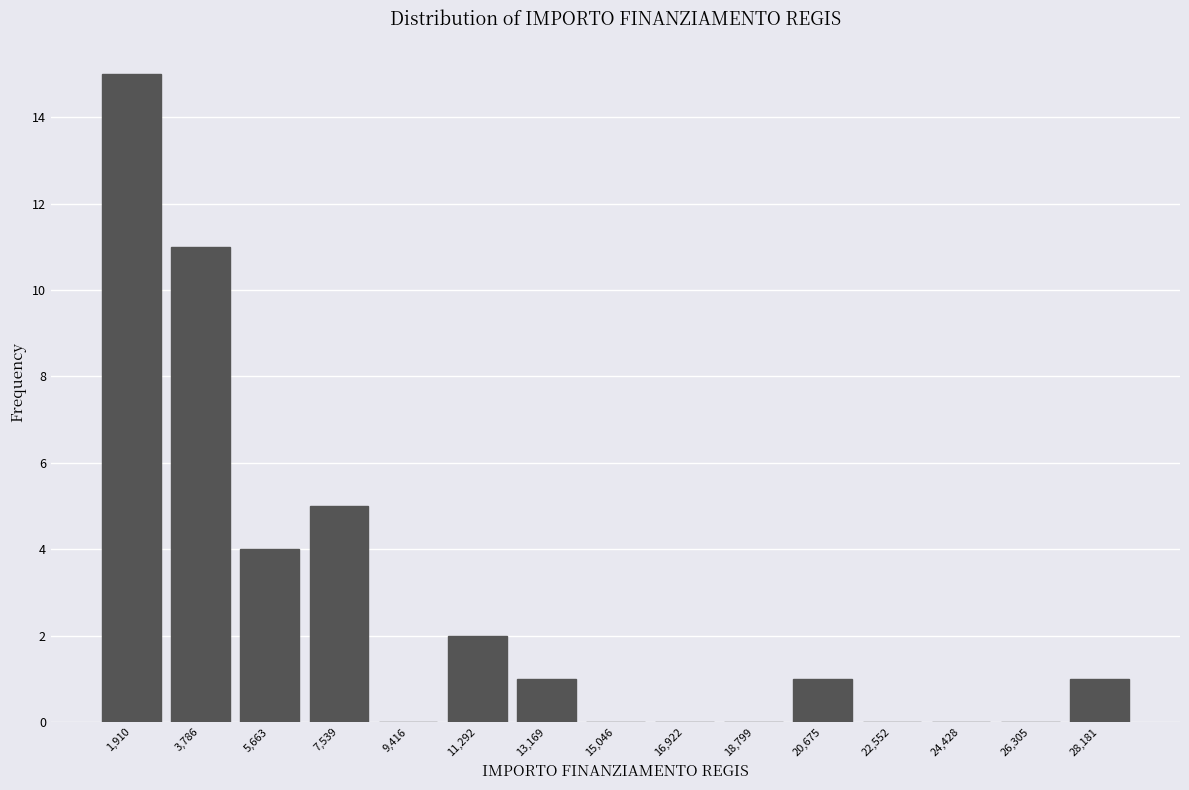

Reading left to right, list every bar in this chart as the range it spans on the x-axis followed by its height. Neither the bar edges nor the heights are printed on the chart, so give them approximately, as read against the axes.

1000 to 2800: 15
2800 to 4800: 11
4800 to 6600: 4
6600 to 8400: 5
8400 to 10400: 0
10400 to 12200: 2
12200 to 14200: 1
14200 to 16000: 0
16000 to 17800: 0
17800 to 19800: 0
19800 to 21600: 1
21600 to 23400: 0
23400 to 25400: 0
25400 to 27200: 0
27200 to 29200: 1